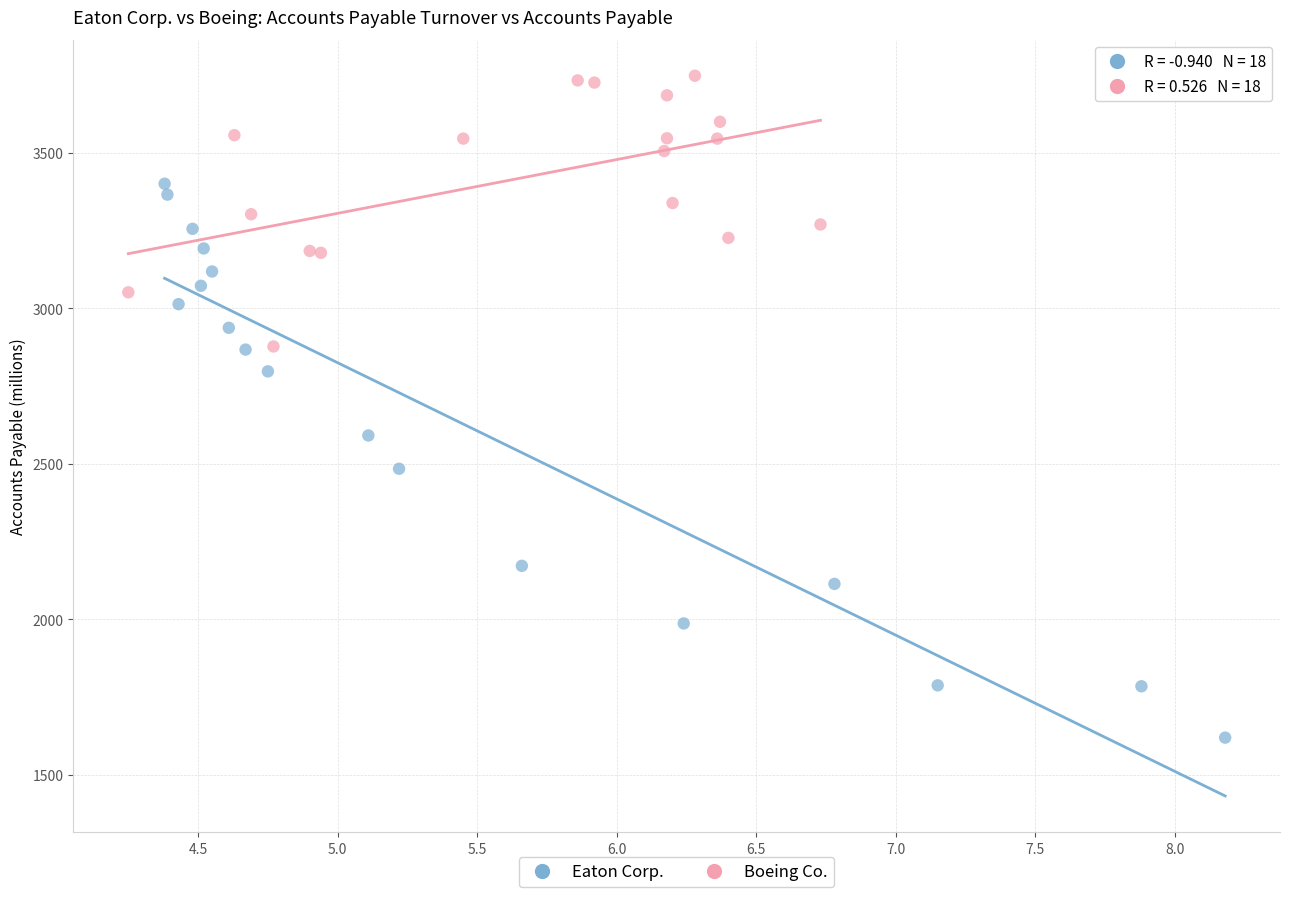

Which series contains the lowest Y value?

Eaton Corp.